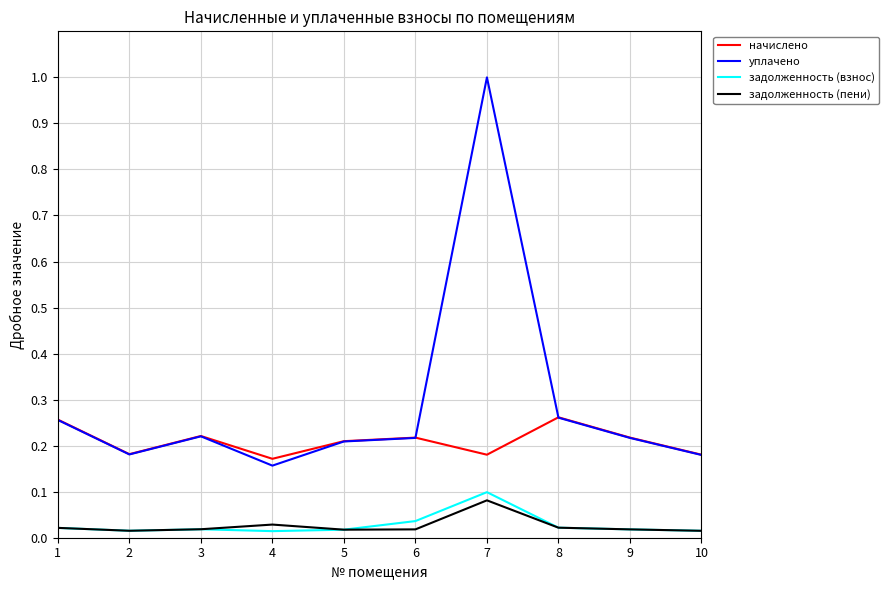

True or false: уплачено and задолженность (пени) cross at least once.

False